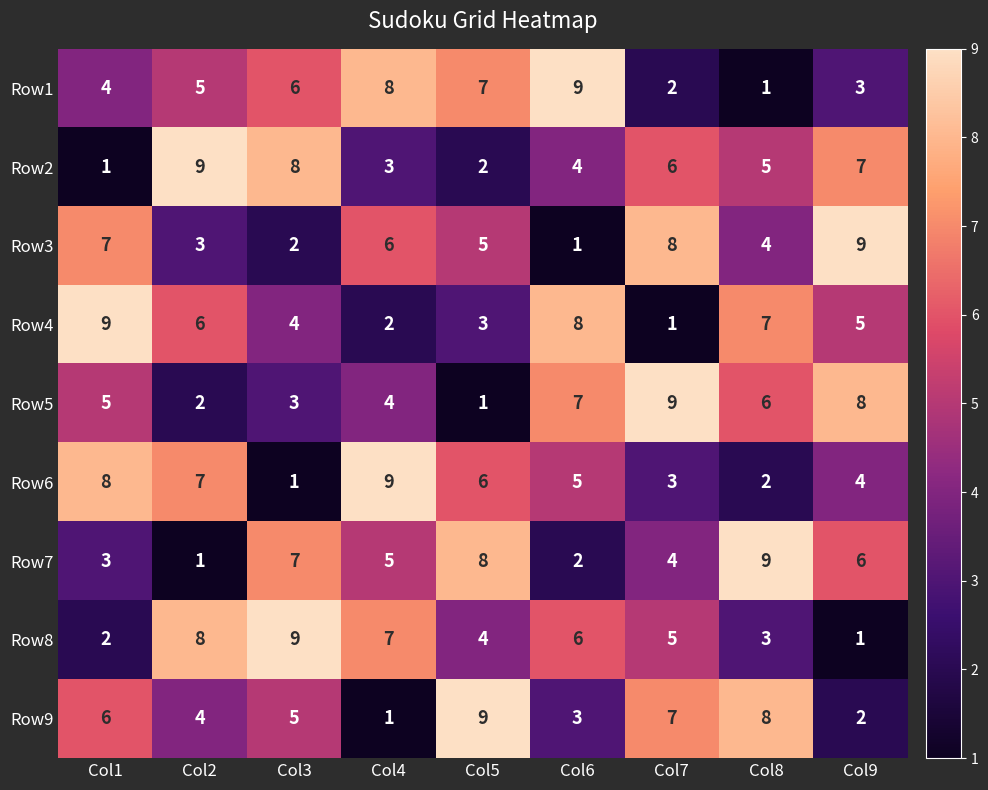

What is the total value across all series at Col9?

45